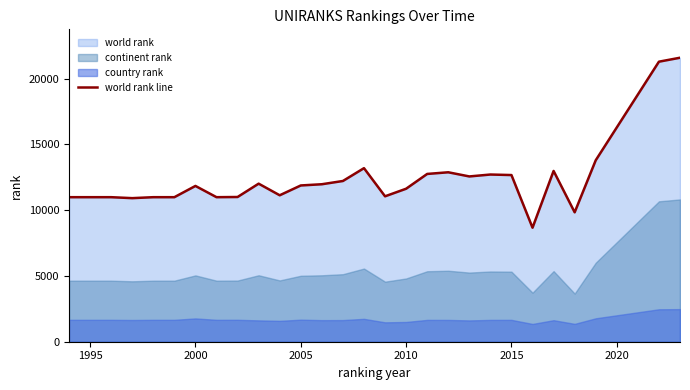

What is the maximum value for world rank line?

21587